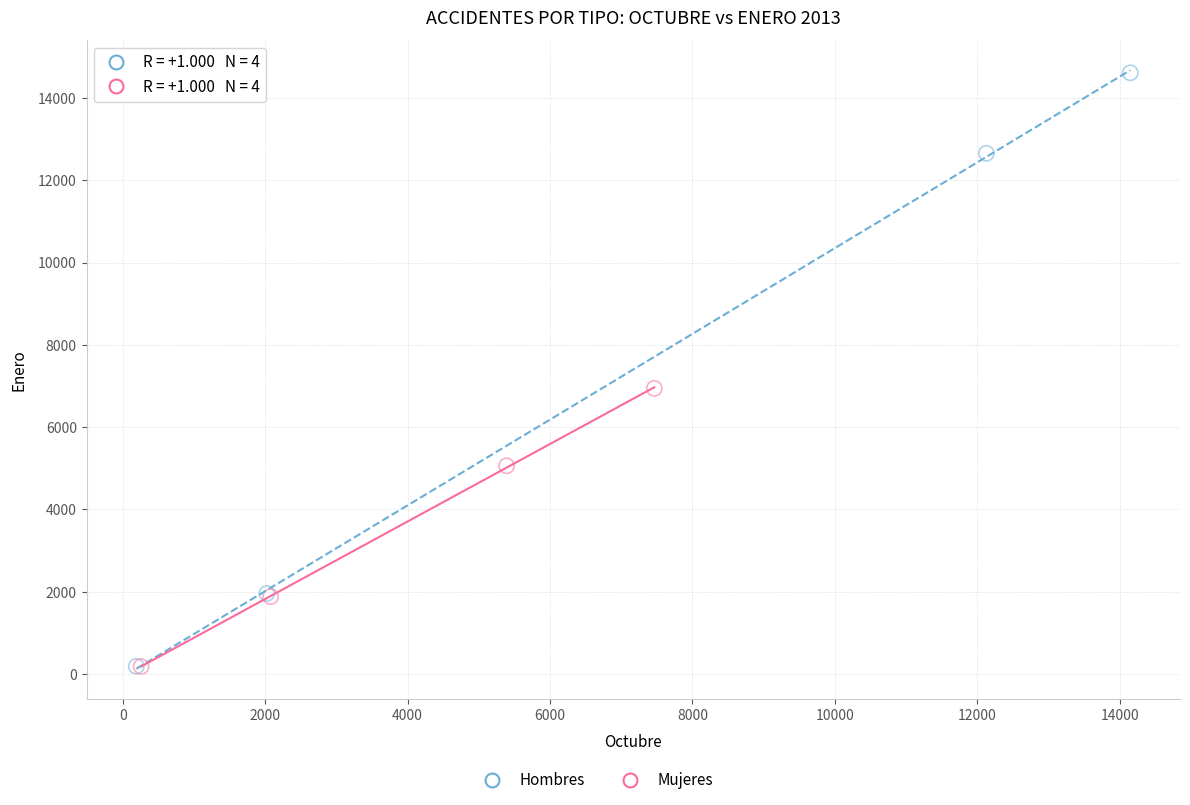

Which series has the largest Y range (max minus min)?

Hombres